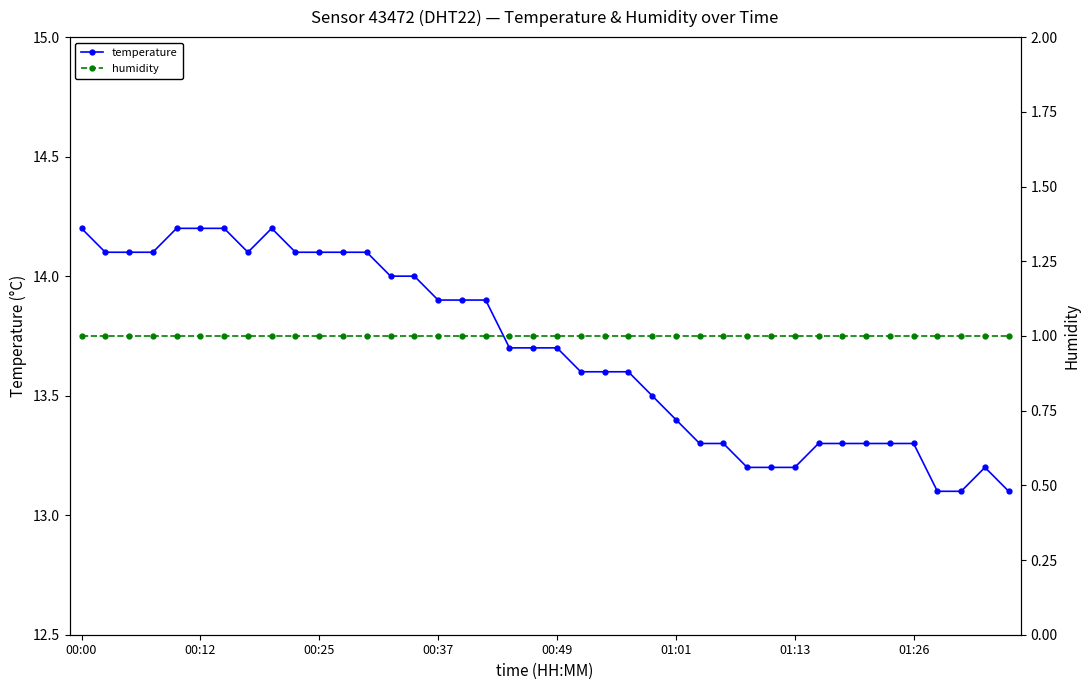

At how many categories does at least one series exceed 3?

40